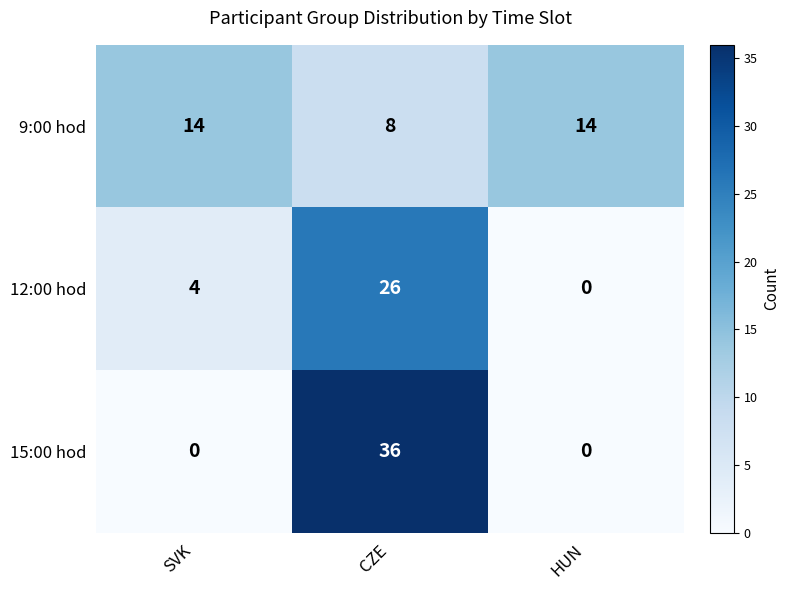

What is the difference between the maximum and minimum values in the 12:00 hod series?

26